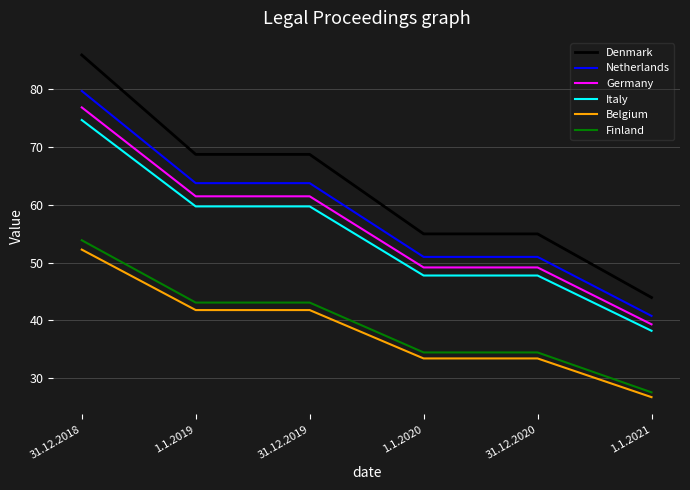

At 31.12.2019, list the series in order from largest to smallest.

Denmark, Netherlands, Germany, Italy, Finland, Belgium